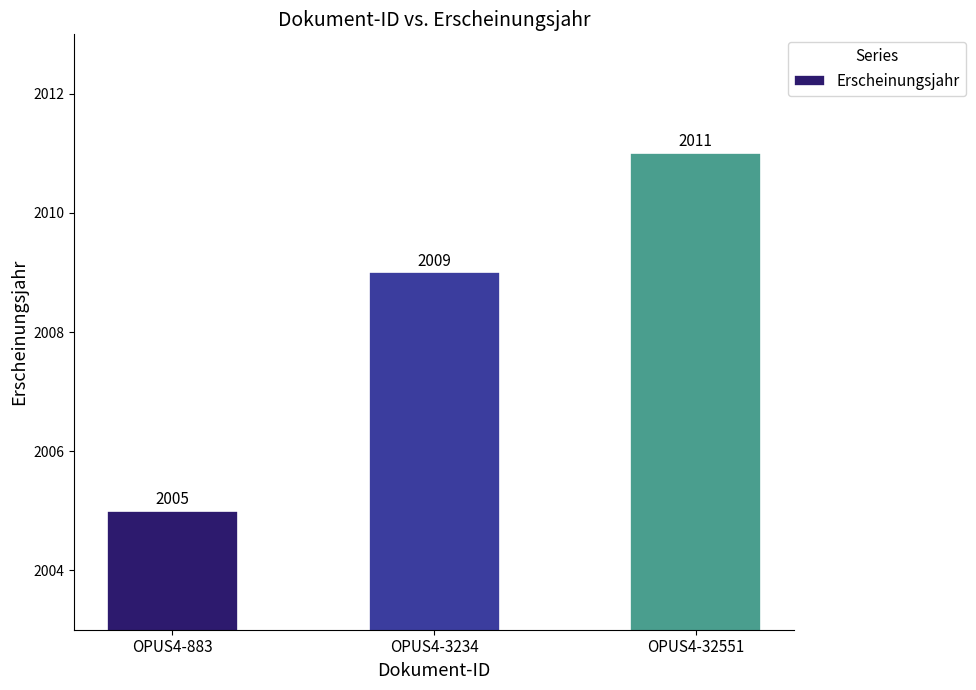

What is the difference between the second highest and minimum values?

4